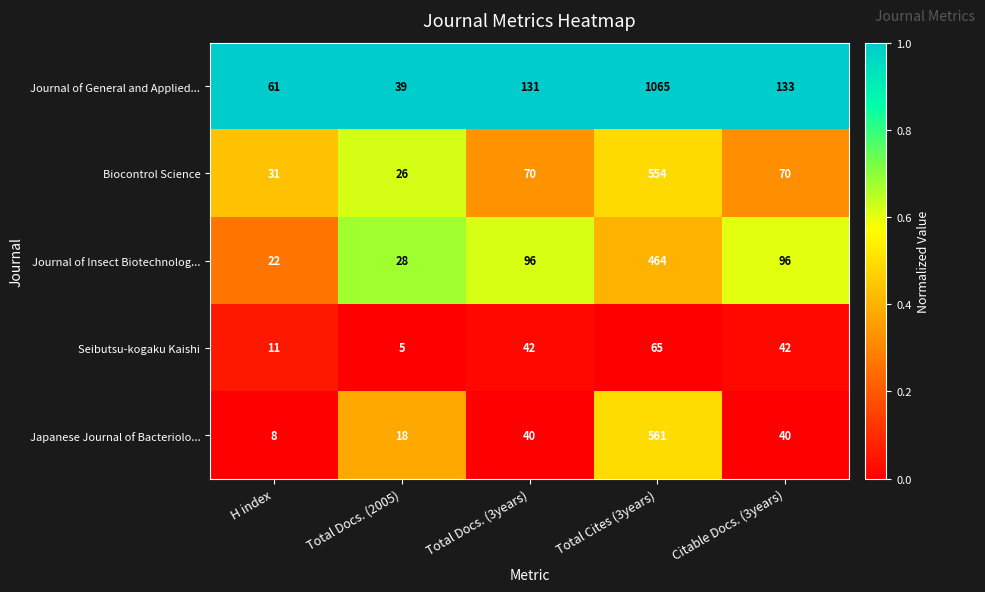

At which category does the chart reach its minimum across all series?

Total Docs. (2005)